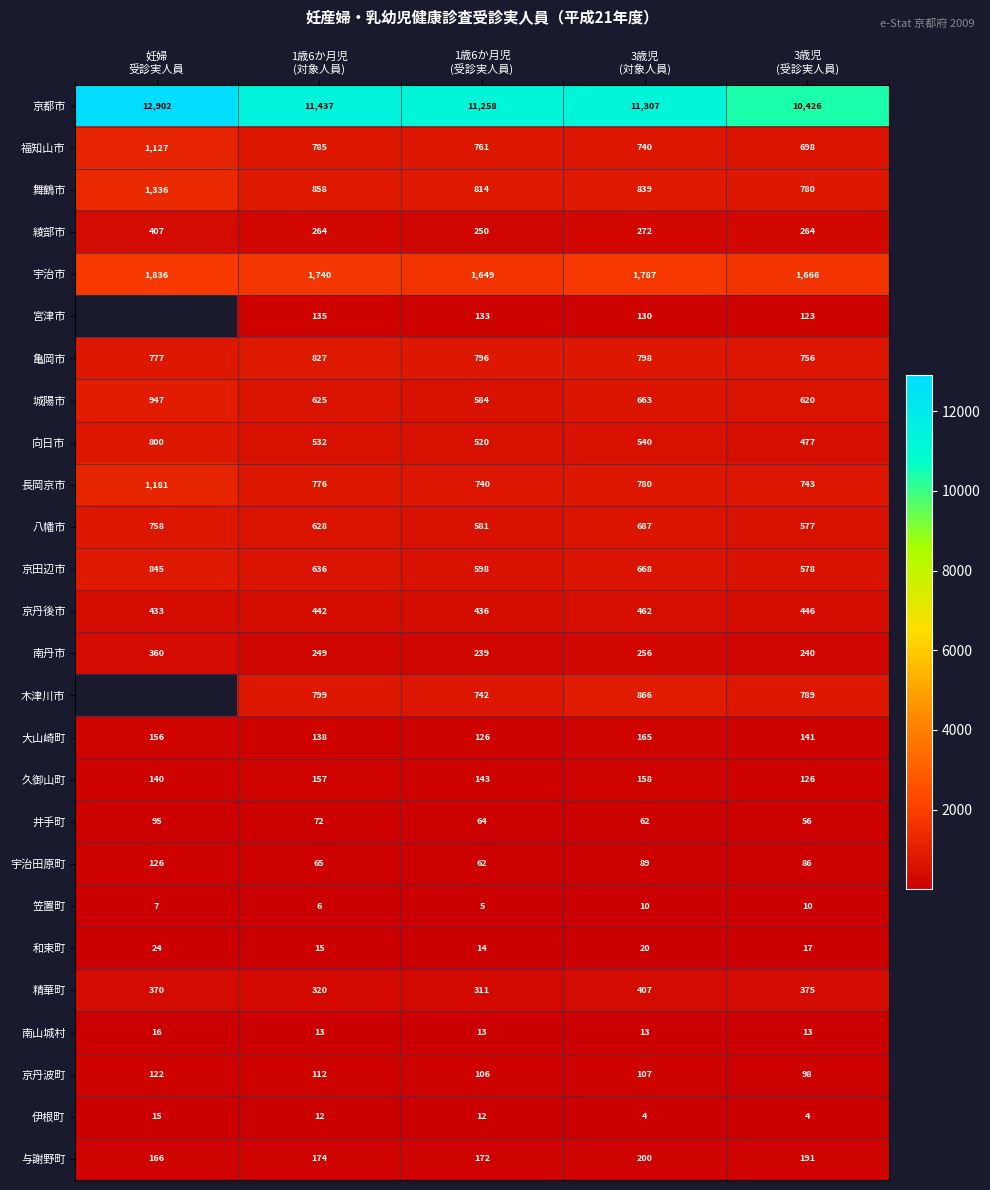

What is the average value of the 福知山市 series?

822